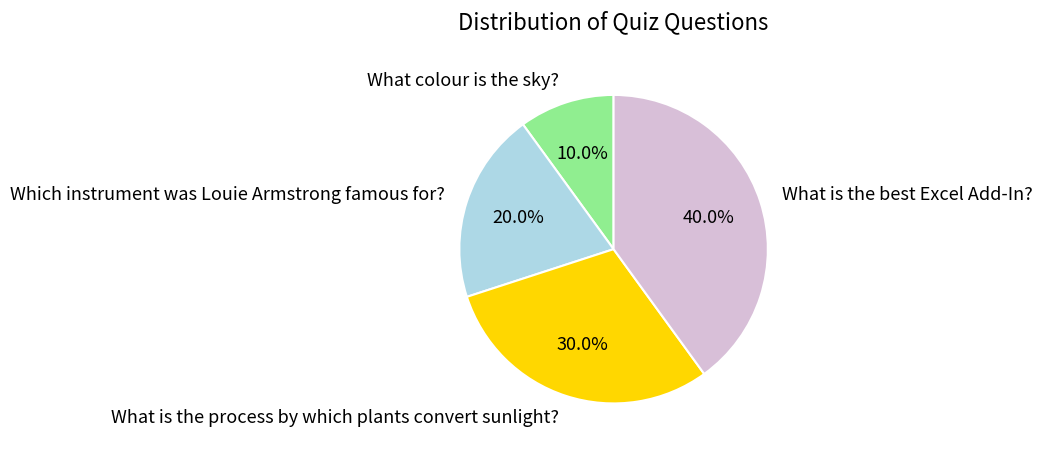

How much of the chart is everything except What colour is the sky??

90.0%